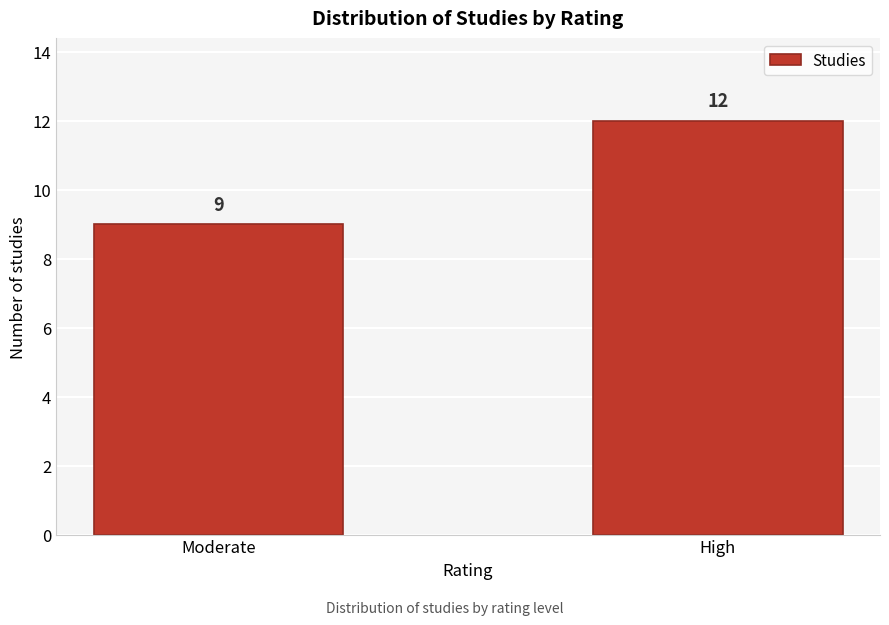

Reading right to left, extract all data points from this chart.

12	9